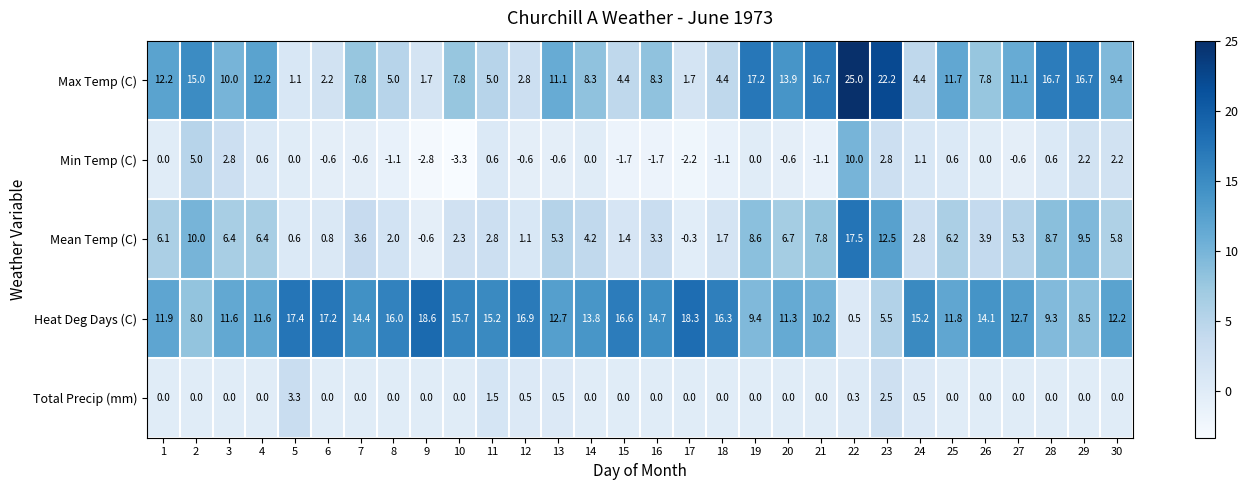

Which series has the widest spread of values?

Max Temp (C)